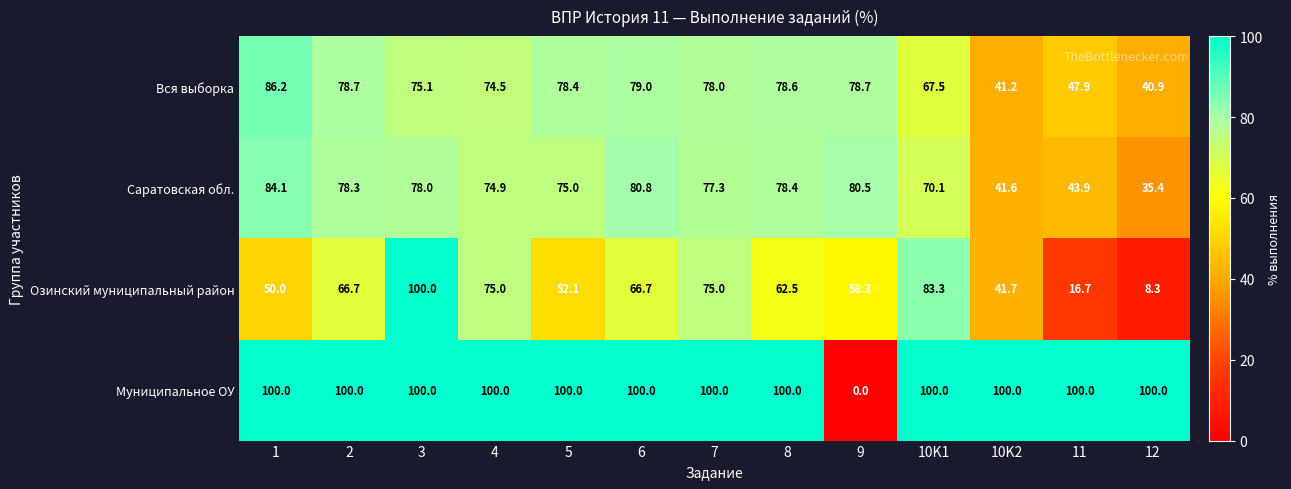

Count the number of categories in the chart.

13